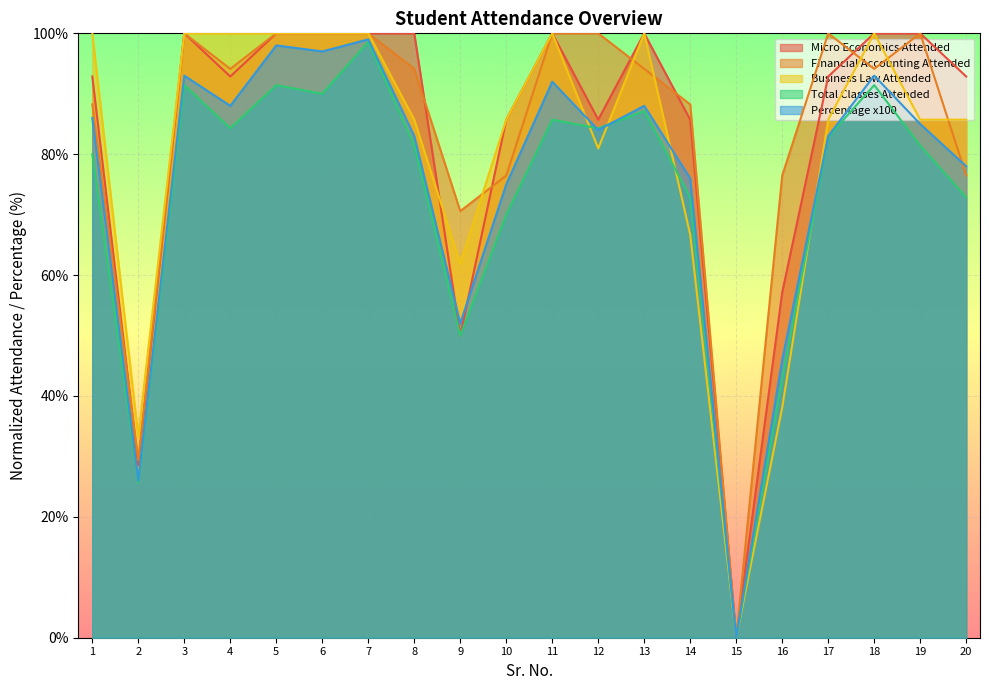

What is the maximum value shown in the chart?

100.0